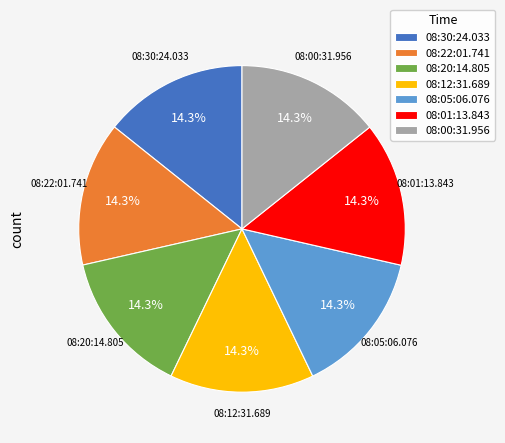

Count the number of slices in the pie.

7